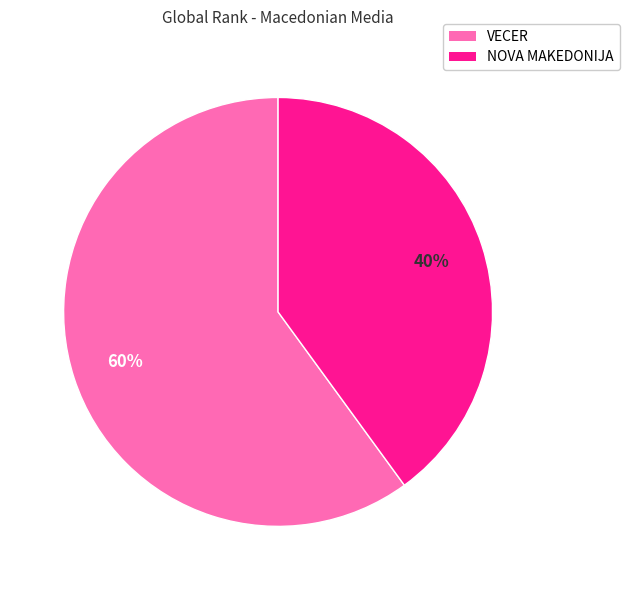

To the nearest percent, what portion does NOVA MAKEDONIJA represent?

40%